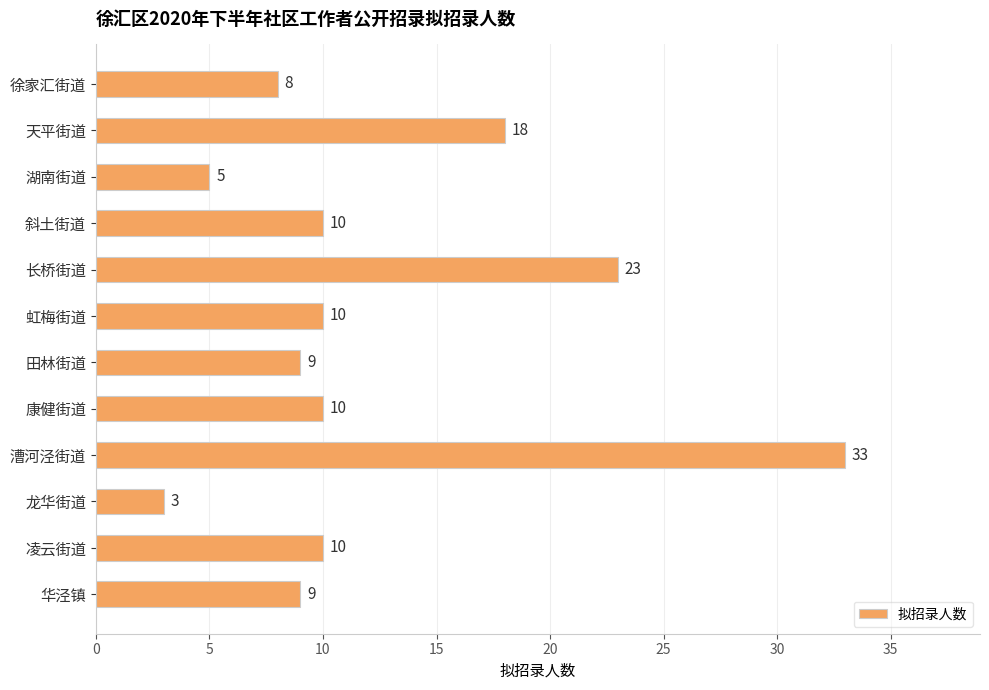

What is the change in value from 长桥街道 to 康健街道?

-13